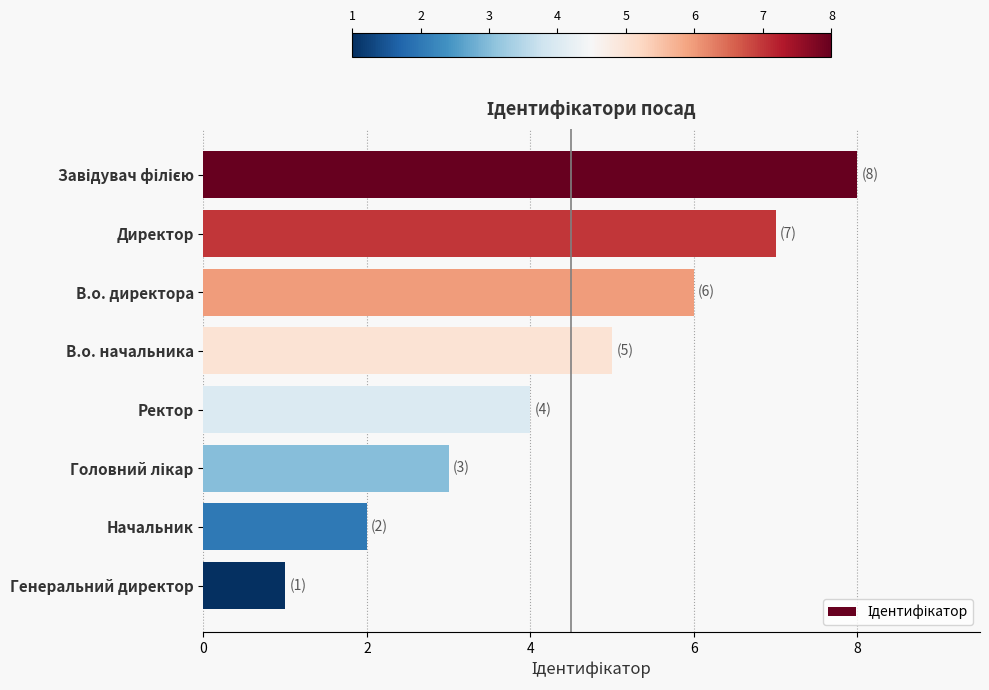

Reading bottom to top, extract all data points from this chart.

1	2	3	4	5	6	7	8